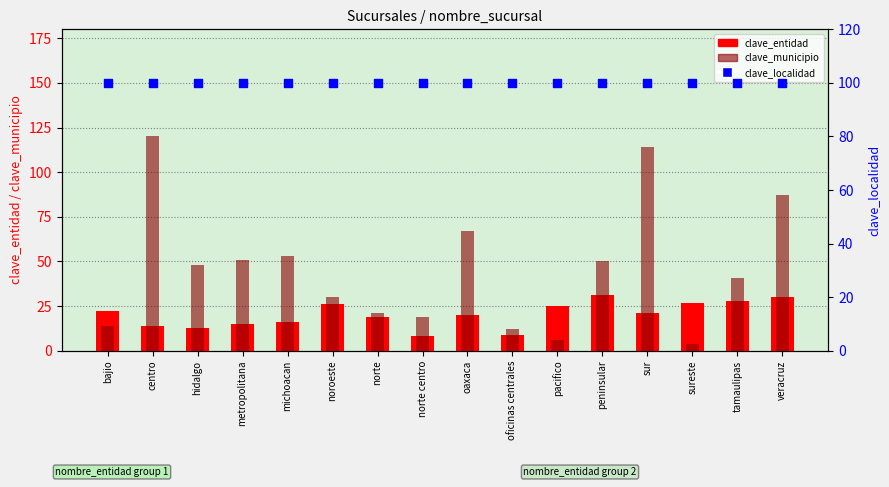

Is the value of clave_entidad at pacifico greater than the value of clave_localidad at pacifico?

No